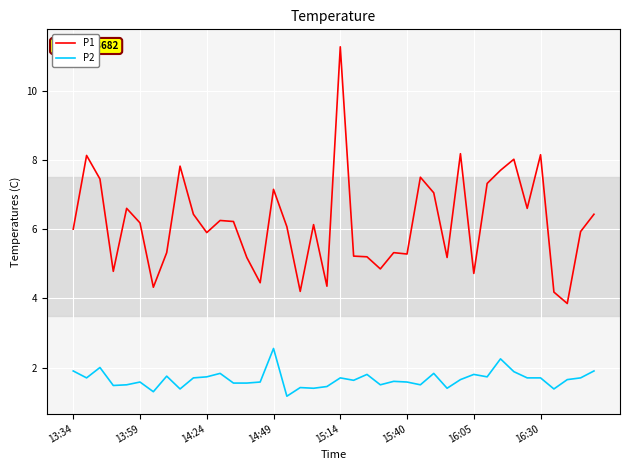

Rank the series by their maximum value, from highest to lowest.

P1, P2